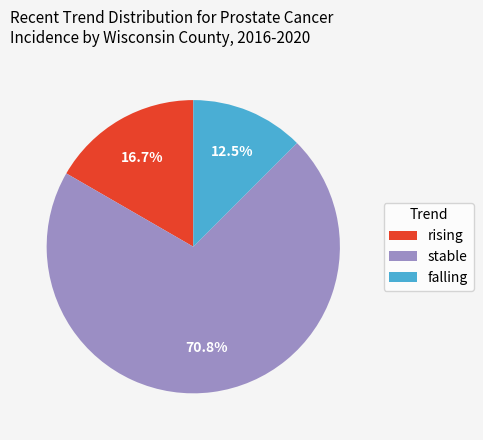

Which has a higher value, rising or stable?

stable